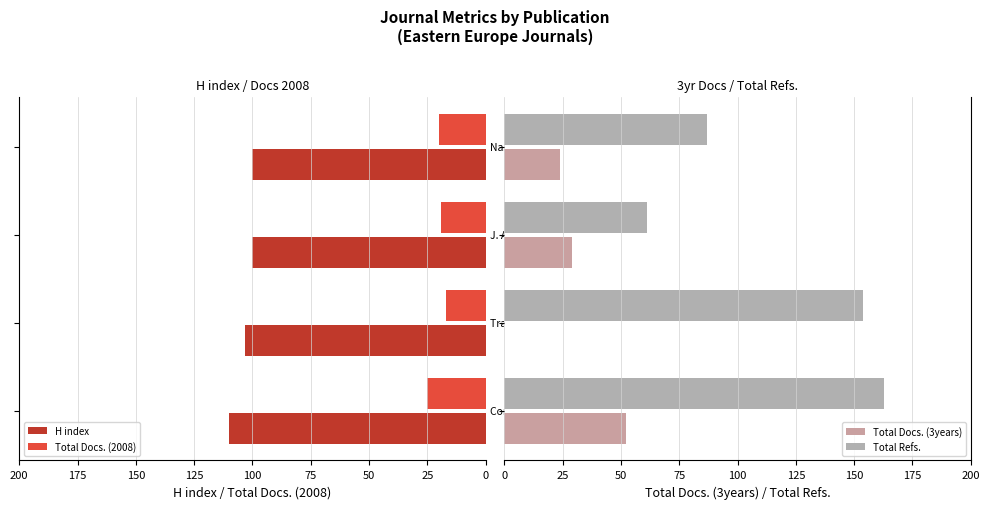

Reading left to right, what are all the values shown in this chart?

H index: 0=110	25=103	50=100	75=100
Total Docs. (2008): 0=25	25=17	50=19	75=20
Total Docs. (3years): 0=52	25=0	50=29	75=24
Total Refs.: 0=163	25=154	50=61	75=87